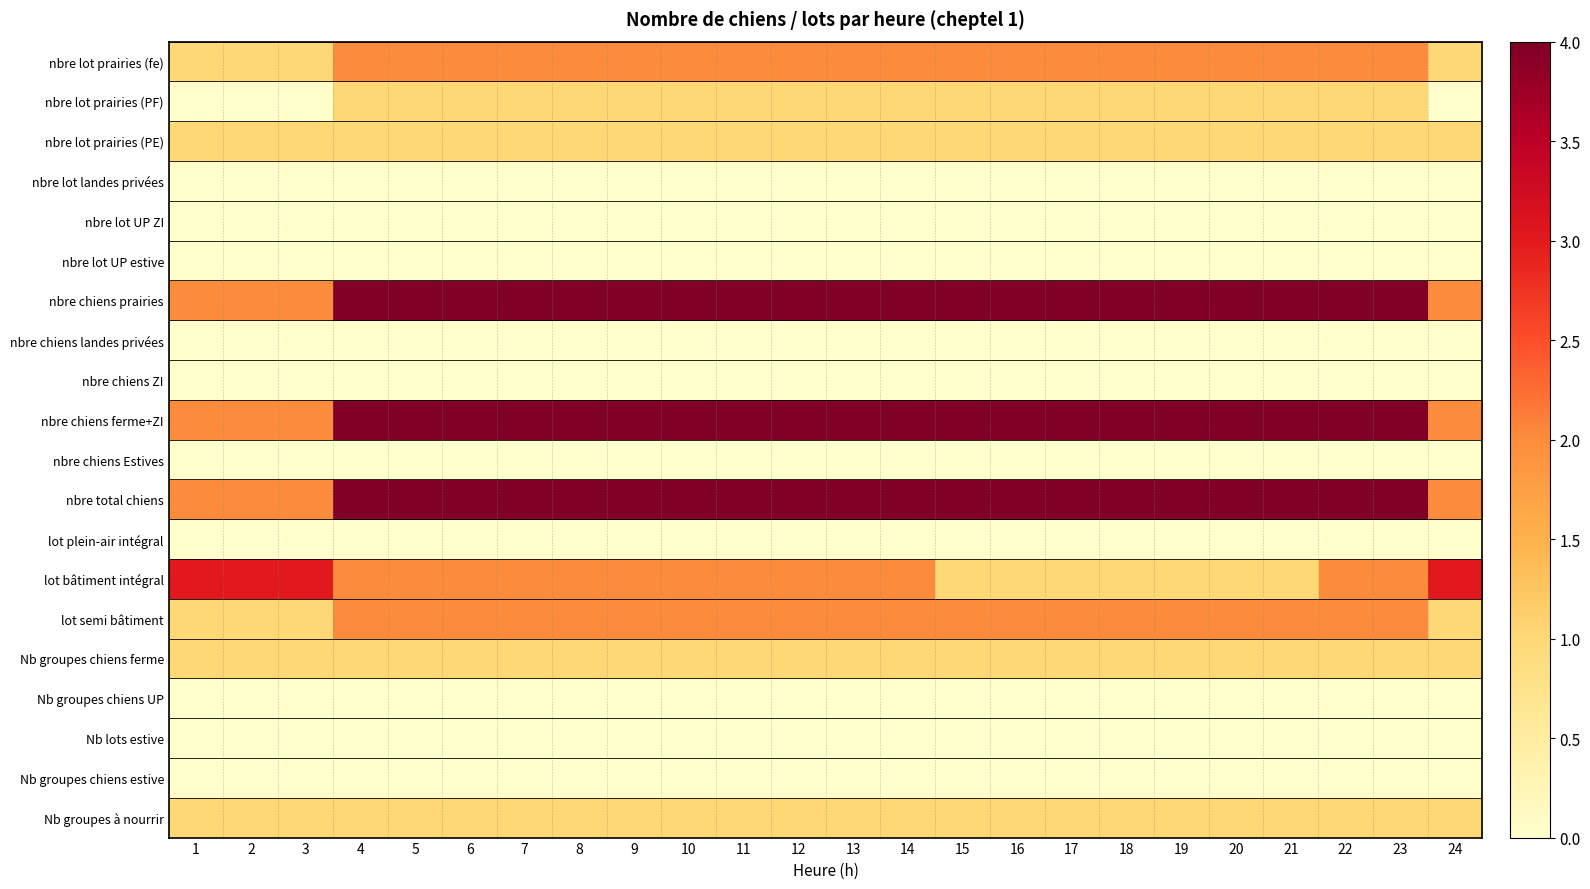

Reading left to right, list all the values displayed in this chart.

nbre lot prairies (fe): 1=1	2=1	3=1	4=2	5=2	6=2	7=2	8=2	9=2	10=2	11=2	12=2	13=2	14=2	15=2	16=2	17=2	18=2	19=2	20=2	21=2	22=2	23=2	24=1
nbre lot prairies (PF): 1=0	2=0	3=0	4=1	5=1	6=1	7=1	8=1	9=1	10=1	11=1	12=1	13=1	14=1	15=1	16=1	17=1	18=1	19=1	20=1	21=1	22=1	23=1	24=0
nbre lot prairies (PE): 1=1	2=1	3=1	4=1	5=1	6=1	7=1	8=1	9=1	10=1	11=1	12=1	13=1	14=1	15=1	16=1	17=1	18=1	19=1	20=1	21=1	22=1	23=1	24=1
nbre lot landes privées: 1=0	2=0	3=0	4=0	5=0	6=0	7=0	8=0	9=0	10=0	11=0	12=0	13=0	14=0	15=0	16=0	17=0	18=0	19=0	20=0	21=0	22=0	23=0	24=0
nbre lot UP ZI: 1=0	2=0	3=0	4=0	5=0	6=0	7=0	8=0	9=0	10=0	11=0	12=0	13=0	14=0	15=0	16=0	17=0	18=0	19=0	20=0	21=0	22=0	23=0	24=0
nbre lot UP estive: 1=0	2=0	3=0	4=0	5=0	6=0	7=0	8=0	9=0	10=0	11=0	12=0	13=0	14=0	15=0	16=0	17=0	18=0	19=0	20=0	21=0	22=0	23=0	24=0
nbre chiens prairies: 1=2	2=2	3=2	4=4	5=4	6=4	7=4	8=4	9=4	10=4	11=4	12=4	13=4	14=4	15=4	16=4	17=4	18=4	19=4	20=4	21=4	22=4	23=4	24=2
nbre chiens landes privées: 1=0	2=0	3=0	4=0	5=0	6=0	7=0	8=0	9=0	10=0	11=0	12=0	13=0	14=0	15=0	16=0	17=0	18=0	19=0	20=0	21=0	22=0	23=0	24=0
nbre chiens ZI: 1=0	2=0	3=0	4=0	5=0	6=0	7=0	8=0	9=0	10=0	11=0	12=0	13=0	14=0	15=0	16=0	17=0	18=0	19=0	20=0	21=0	22=0	23=0	24=0
nbre chiens ferme+ZI: 1=2	2=2	3=2	4=4	5=4	6=4	7=4	8=4	9=4	10=4	11=4	12=4	13=4	14=4	15=4	16=4	17=4	18=4	19=4	20=4	21=4	22=4	23=4	24=2
nbre chiens Estives: 1=0	2=0	3=0	4=0	5=0	6=0	7=0	8=0	9=0	10=0	11=0	12=0	13=0	14=0	15=0	16=0	17=0	18=0	19=0	20=0	21=0	22=0	23=0	24=0
nbre total chiens: 1=2	2=2	3=2	4=4	5=4	6=4	7=4	8=4	9=4	10=4	11=4	12=4	13=4	14=4	15=4	16=4	17=4	18=4	19=4	20=4	21=4	22=4	23=4	24=2
lot plein-air intégral: 1=0	2=0	3=0	4=0	5=0	6=0	7=0	8=0	9=0	10=0	11=0	12=0	13=0	14=0	15=0	16=0	17=0	18=0	19=0	20=0	21=0	22=0	23=0	24=0
lot bâtiment intégral: 1=3	2=3	3=3	4=2	5=2	6=2	7=2	8=2	9=2	10=2	11=2	12=2	13=2	14=2	15=1	16=1	17=1	18=1	19=1	20=1	21=1	22=2	23=2	24=3
lot semi bâtiment: 1=1	2=1	3=1	4=2	5=2	6=2	7=2	8=2	9=2	10=2	11=2	12=2	13=2	14=2	15=2	16=2	17=2	18=2	19=2	20=2	21=2	22=2	23=2	24=1
Nb groupes chiens ferme: 1=1	2=1	3=1	4=1	5=1	6=1	7=1	8=1	9=1	10=1	11=1	12=1	13=1	14=1	15=1	16=1	17=1	18=1	19=1	20=1	21=1	22=1	23=1	24=1
Nb groupes chiens UP: 1=0	2=0	3=0	4=0	5=0	6=0	7=0	8=0	9=0	10=0	11=0	12=0	13=0	14=0	15=0	16=0	17=0	18=0	19=0	20=0	21=0	22=0	23=0	24=0
Nb lots estive: 1=0	2=0	3=0	4=0	5=0	6=0	7=0	8=0	9=0	10=0	11=0	12=0	13=0	14=0	15=0	16=0	17=0	18=0	19=0	20=0	21=0	22=0	23=0	24=0
Nb groupes chiens estive: 1=0	2=0	3=0	4=0	5=0	6=0	7=0	8=0	9=0	10=0	11=0	12=0	13=0	14=0	15=0	16=0	17=0	18=0	19=0	20=0	21=0	22=0	23=0	24=0
Nb groupes à nourrir: 1=1	2=1	3=1	4=1	5=1	6=1	7=1	8=1	9=1	10=1	11=1	12=1	13=1	14=1	15=1	16=1	17=1	18=1	19=1	20=1	21=1	22=1	23=1	24=1